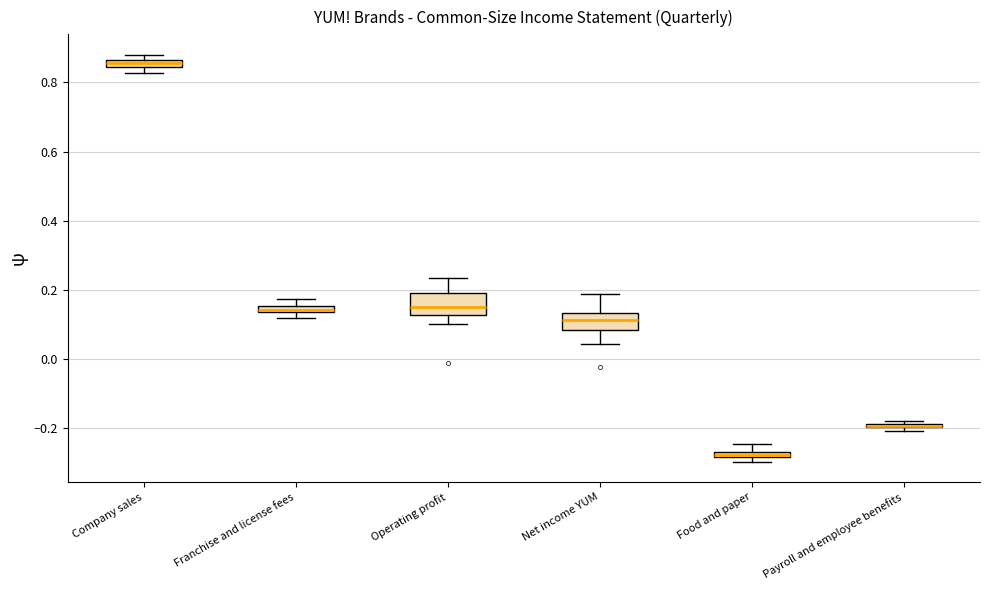

Where is the lower edge of the box for Food and paper on the y-axis? The values are not printed on the chart, so give them approximately, as read against the axis.

-0.28